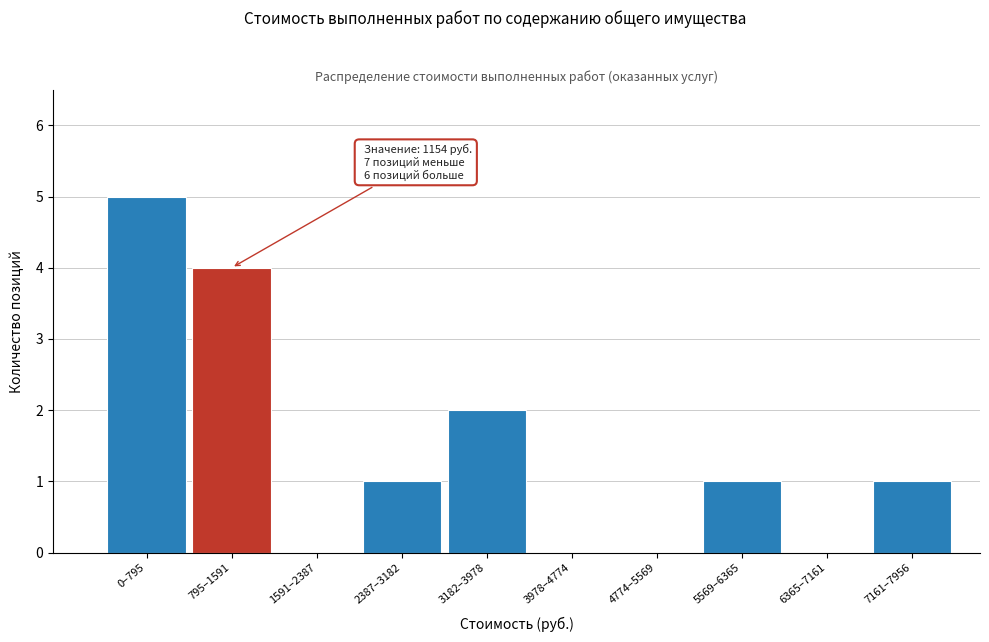

Reading left to right, list all the values displayed in this chart.

0–795=5	795–1591=4	1591–2387=0	2387–3182=1	3182–3978=2	3978–4774=0	4774–5569=0	5569–6365=1	6365–7161=0	7161–7956=1